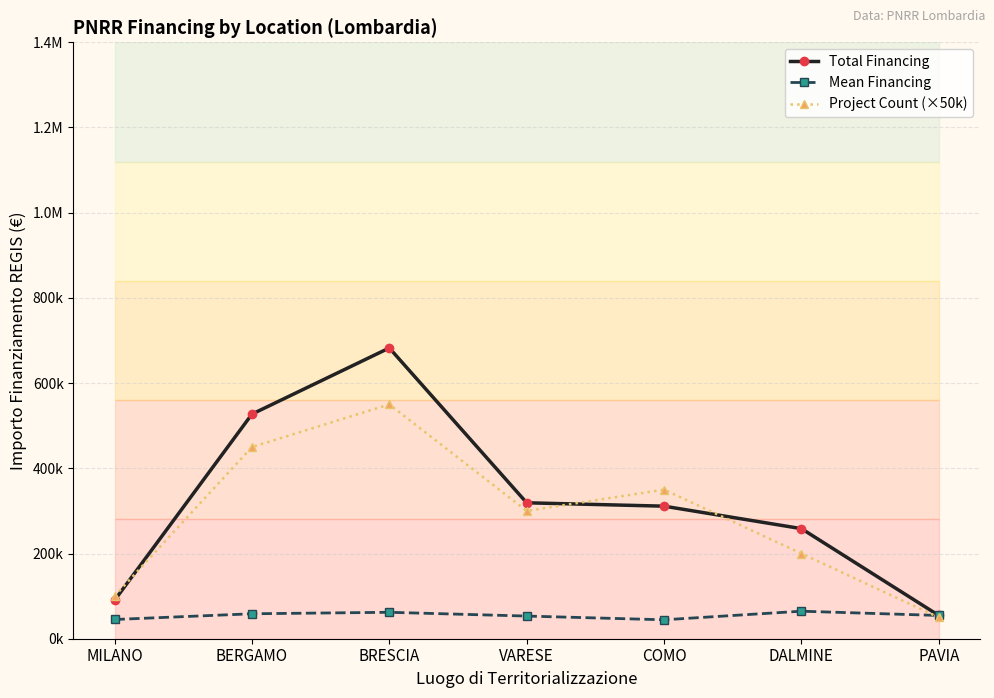

Which series has the largest range (max minus min)?

Total Financing